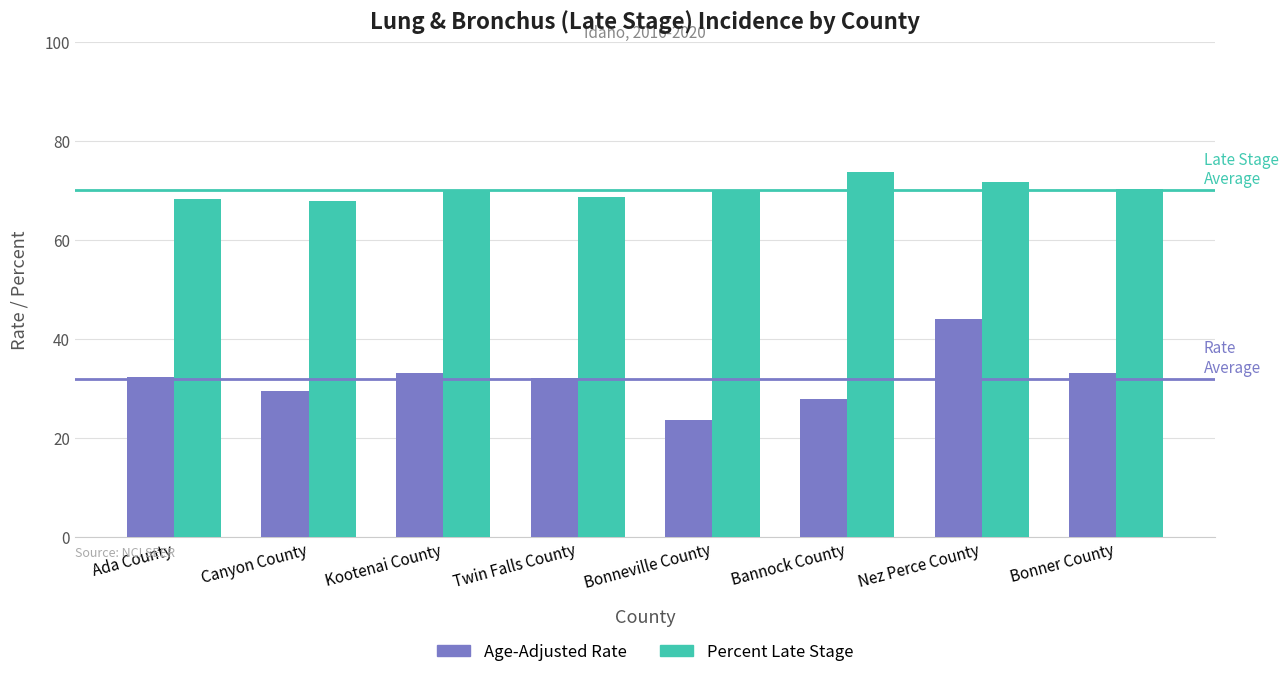

Which series has the largest total across all categories?

Percent Late Stage